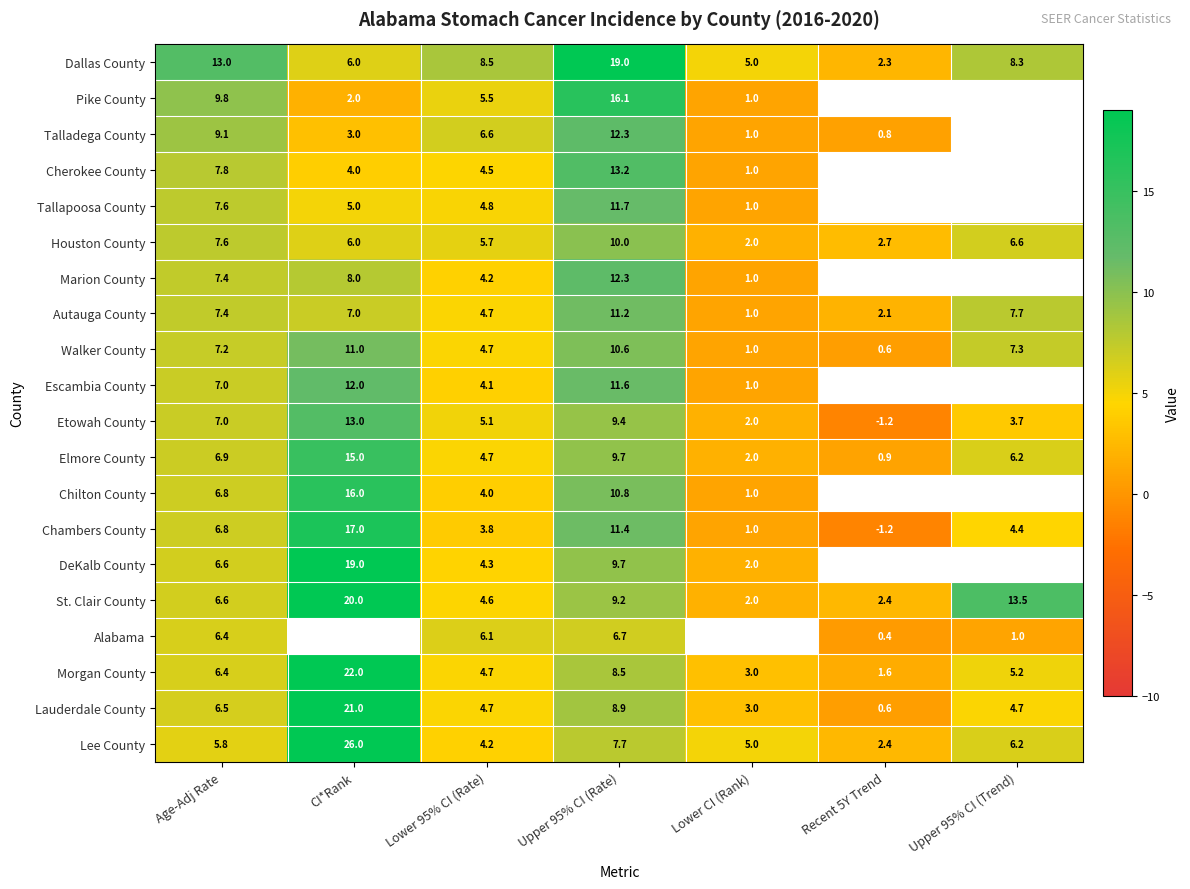

Read the Lee County value at Recent 5Y Trend.

2.4